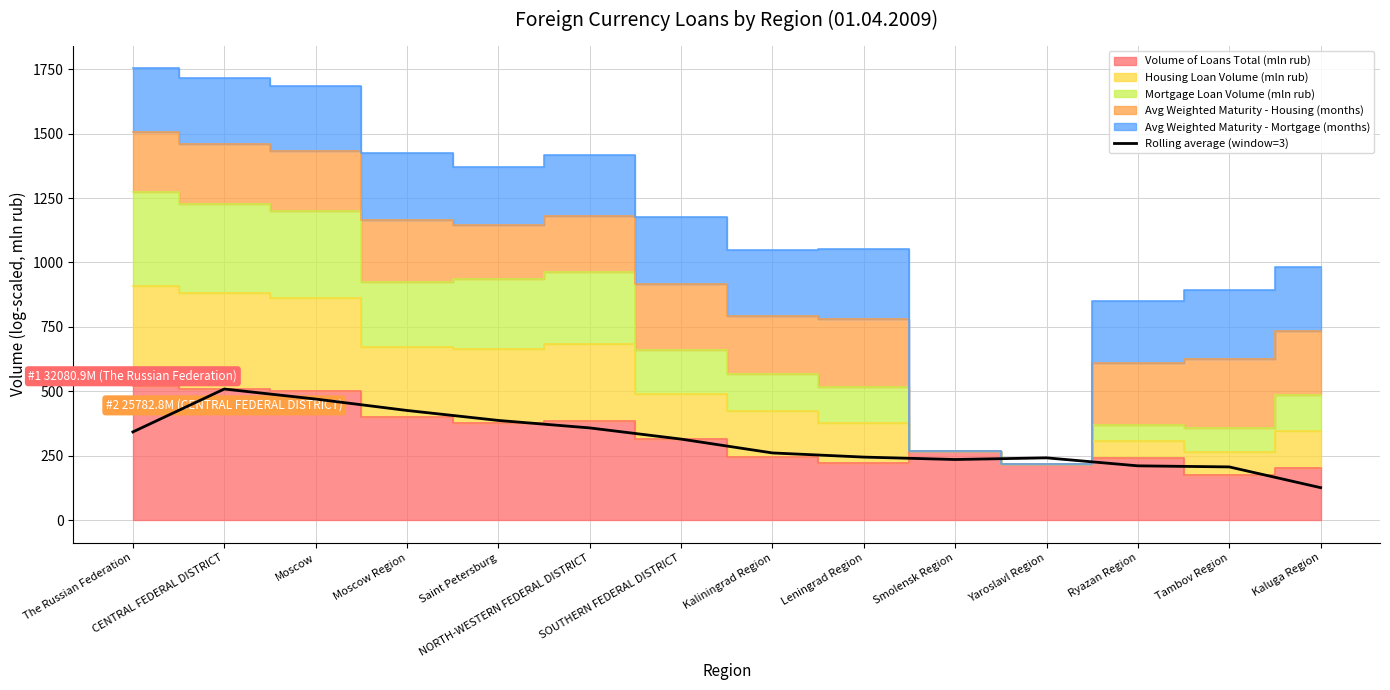

Between SOUTHERN FEDERAL DISTRICT and Moscow Region, which is larger?

Moscow Region